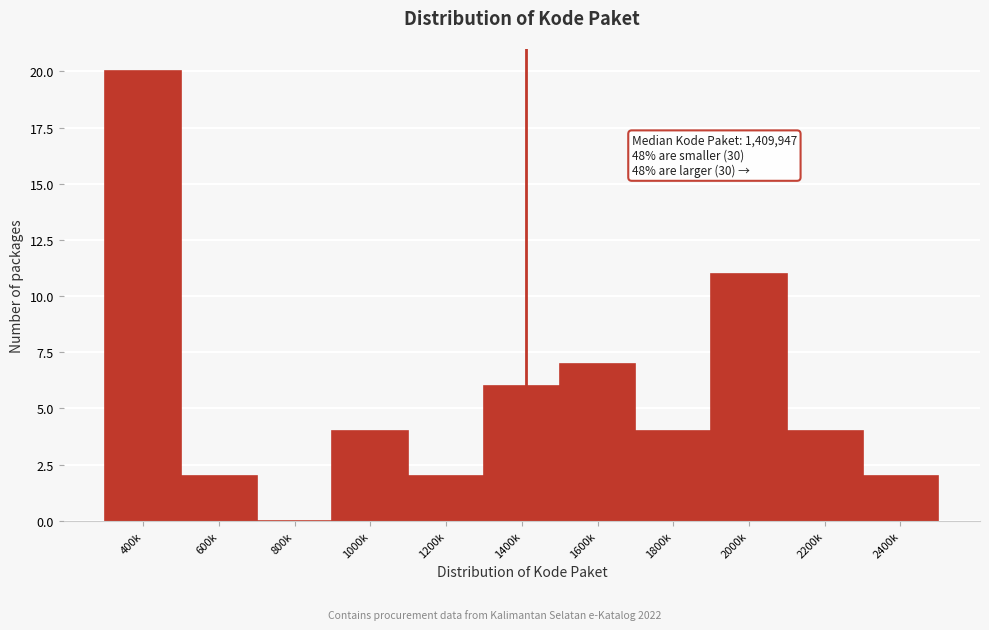

Reading left to right, transcribe all the data shown in this chart.

400k=20	600k=2	800k=0	1000k=4	1200k=2	1400k=6	1600k=7	1800k=4	2000k=11	2200k=4	2400k=2